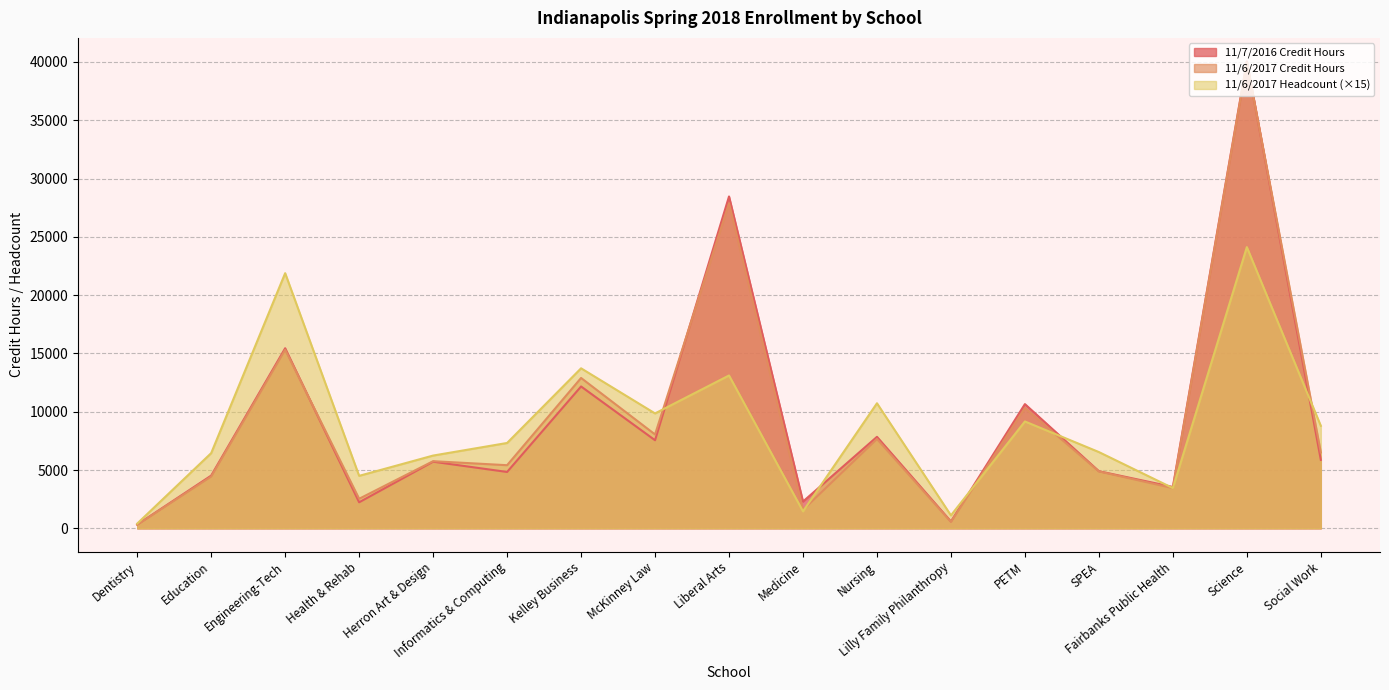

What is the label of the 3rd point from the left?

Engineering-Tech